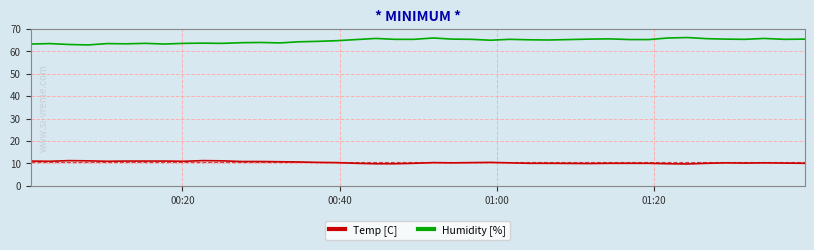

Which series has the largest range (max minus min)?

Humidity [%]